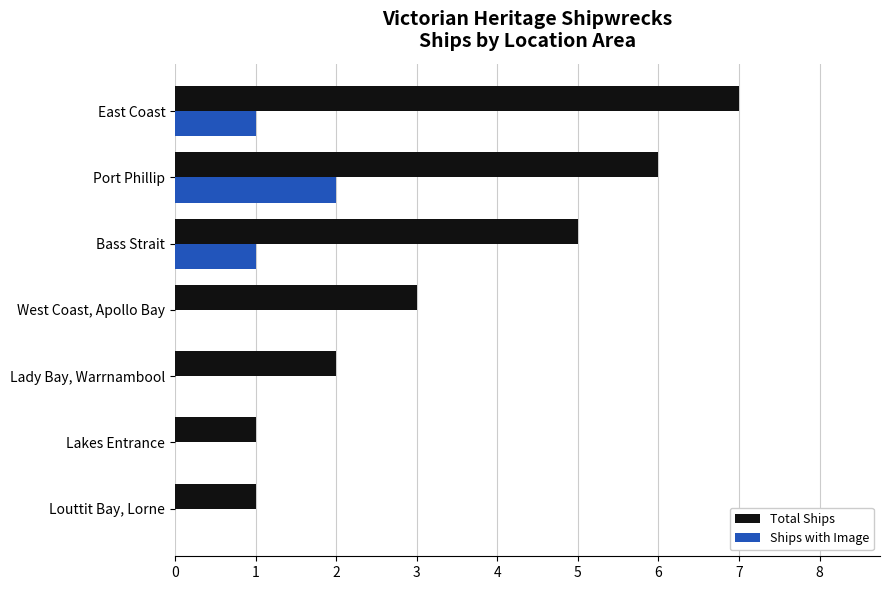

What are all the series names shown in the legend?

Total Ships, Ships with Image